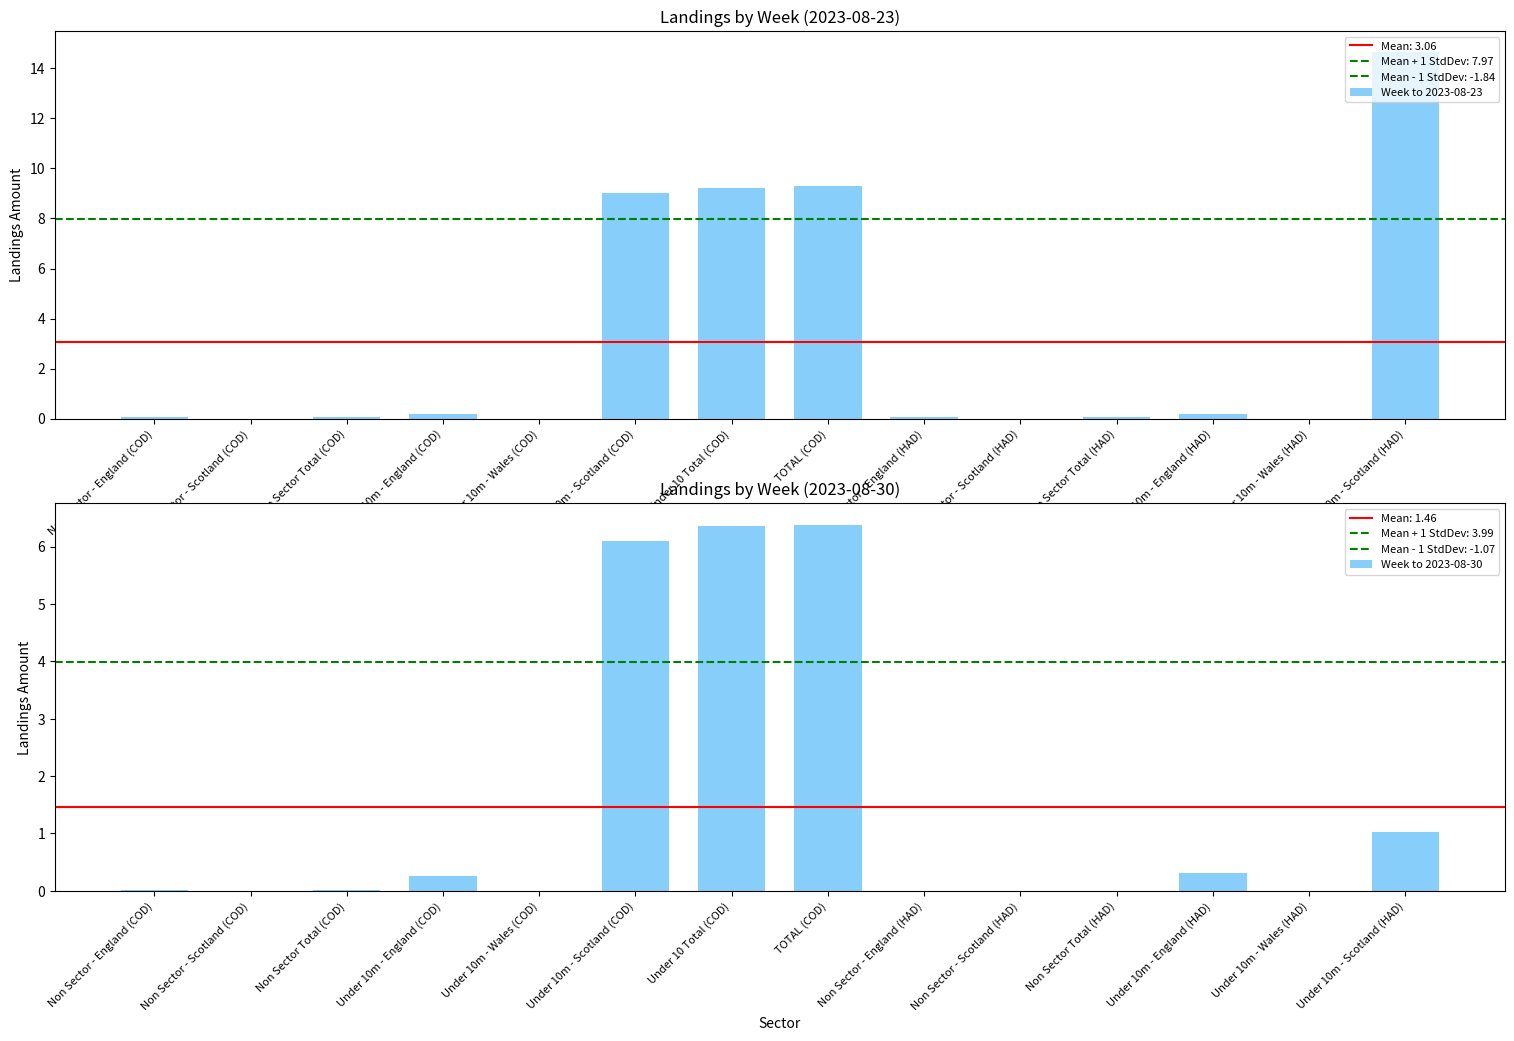

Where is Week to 2023-08-23 nearest to the value 7?

Under 10m - Scotland (COD)